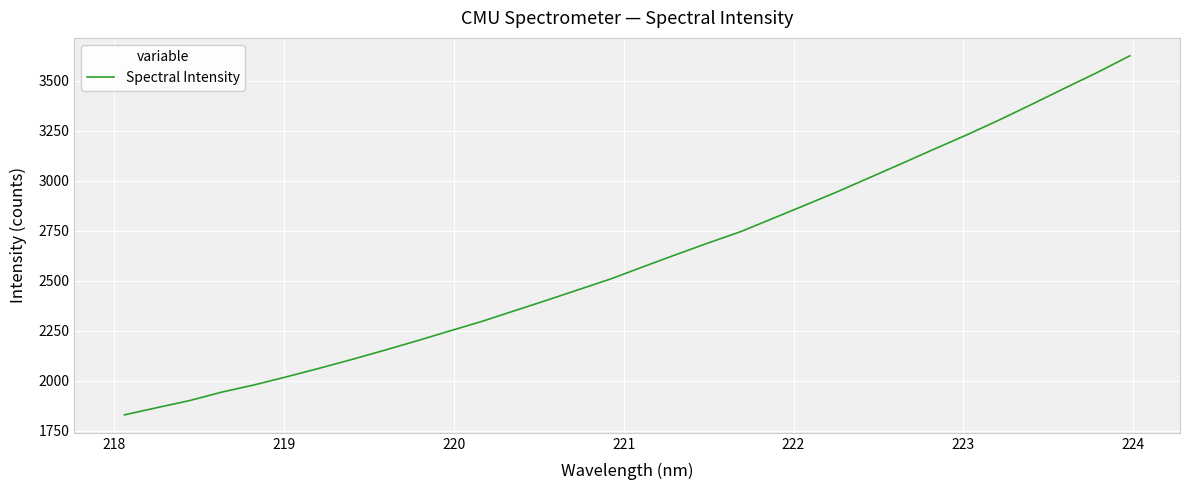

What is the average value?

2607.2